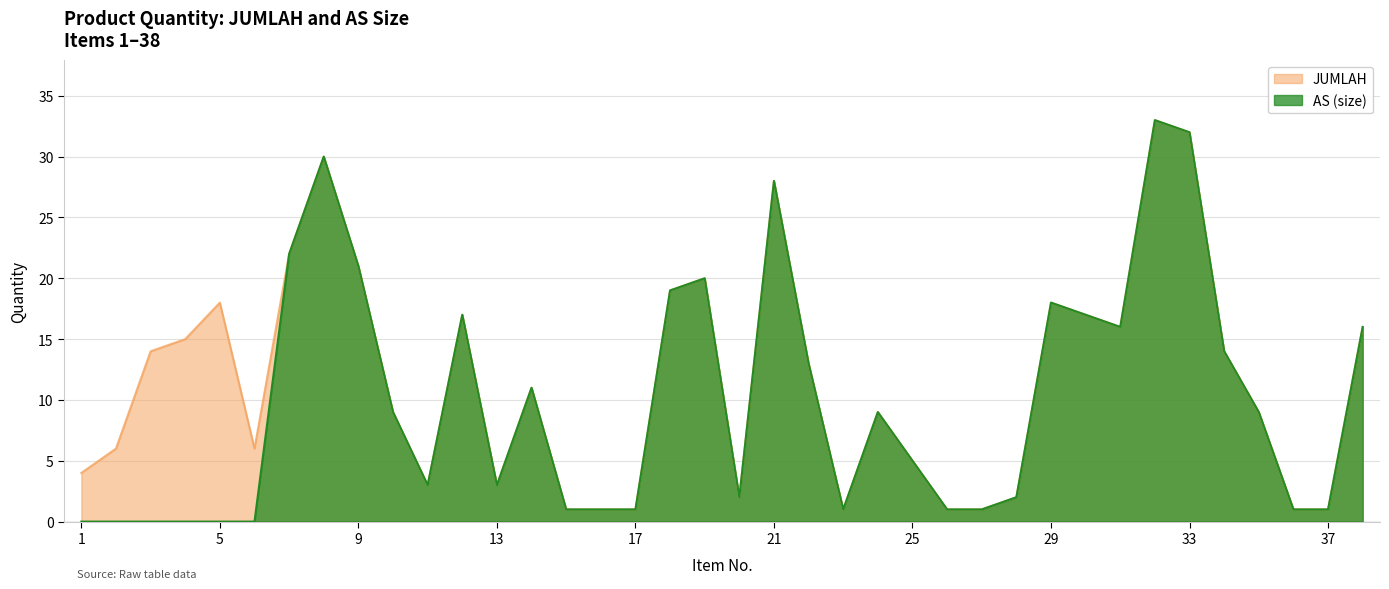

Which label corresponds to the smallest value in the chart?

1